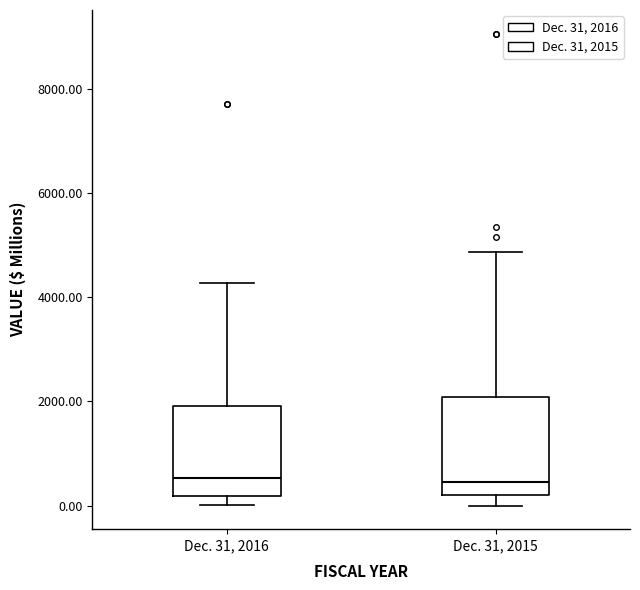

Reading left to right, transcribe this box plot: for each box, give where its median line is, the range the box spans, and where its two whiskers end, as read against the y-axis. The values are not printed on the chart, so give them approximately, as read against the axis.

Dec. 31, 2016: median 600, box 200 to 2000, whiskers 0 to 4200
Dec. 31, 2015: median 400, box 200 to 2000, whiskers 0 to 4800